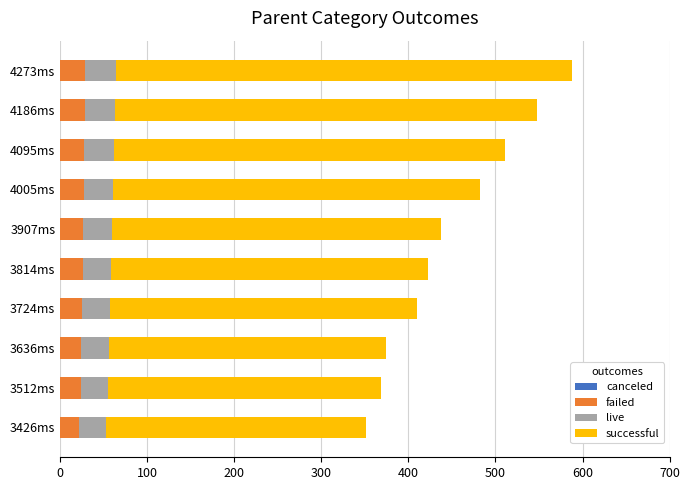

What is the total value across all series at 4186ms?

547.5